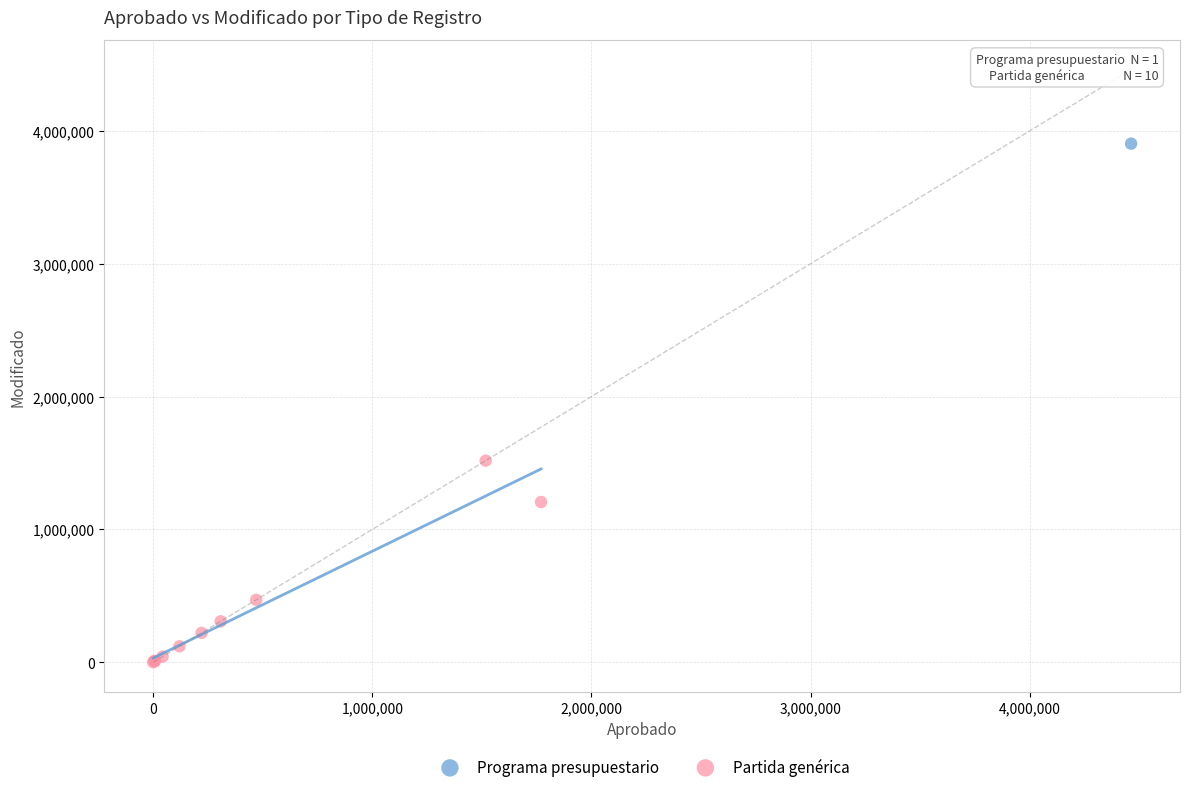

What are all the series names shown in the legend?

Programa presupuestario, Partida genérica